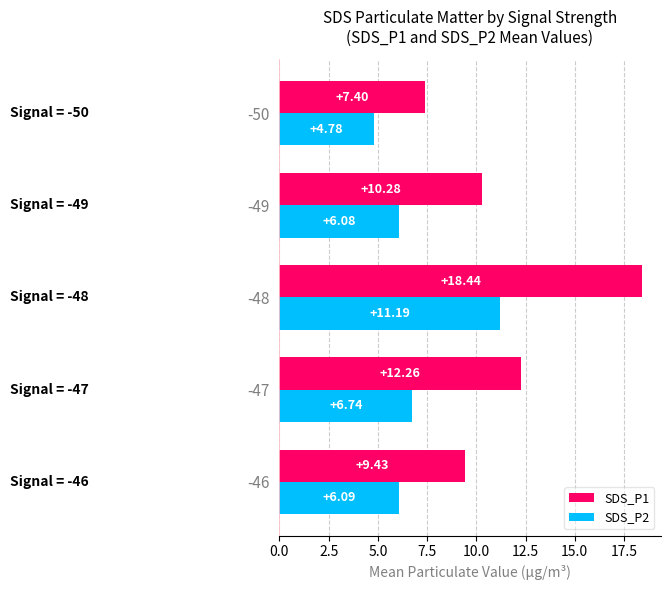

Between -47 and -49, which series saw the biggest shift?

SDS_P1